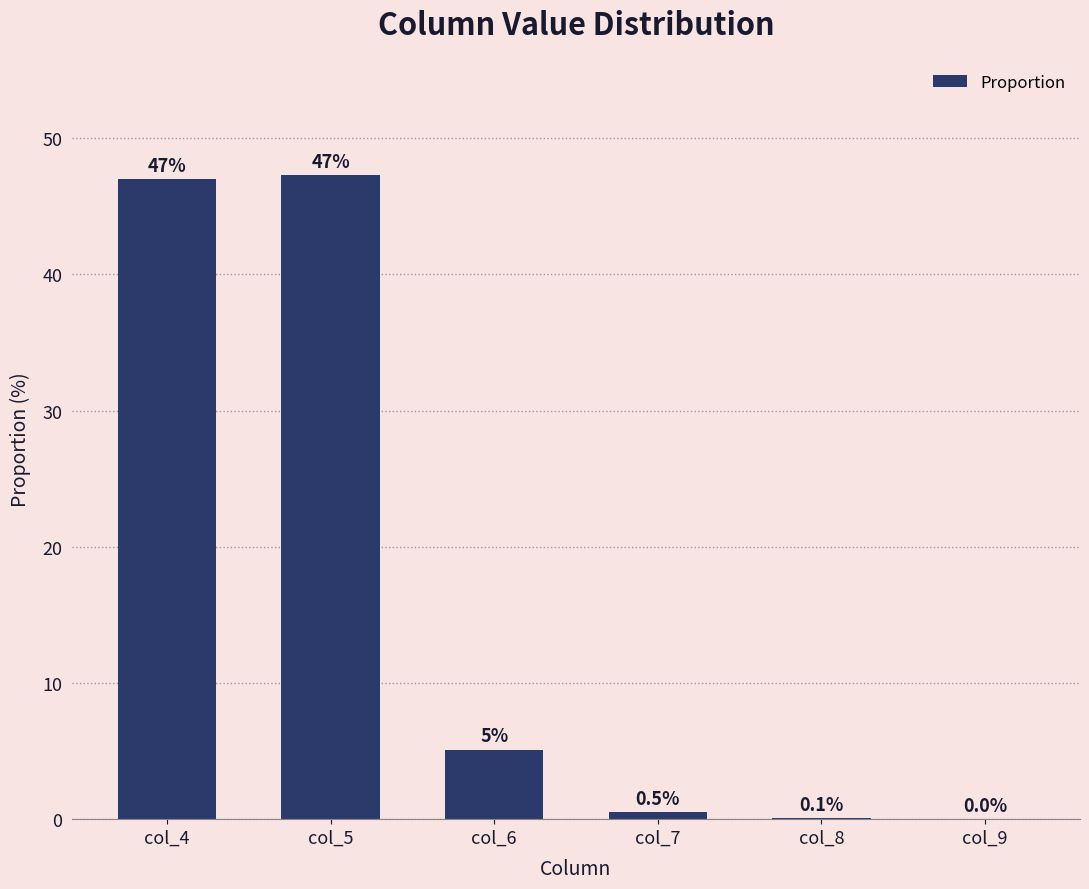

The value at col_5 is 82.1. True or false?

False